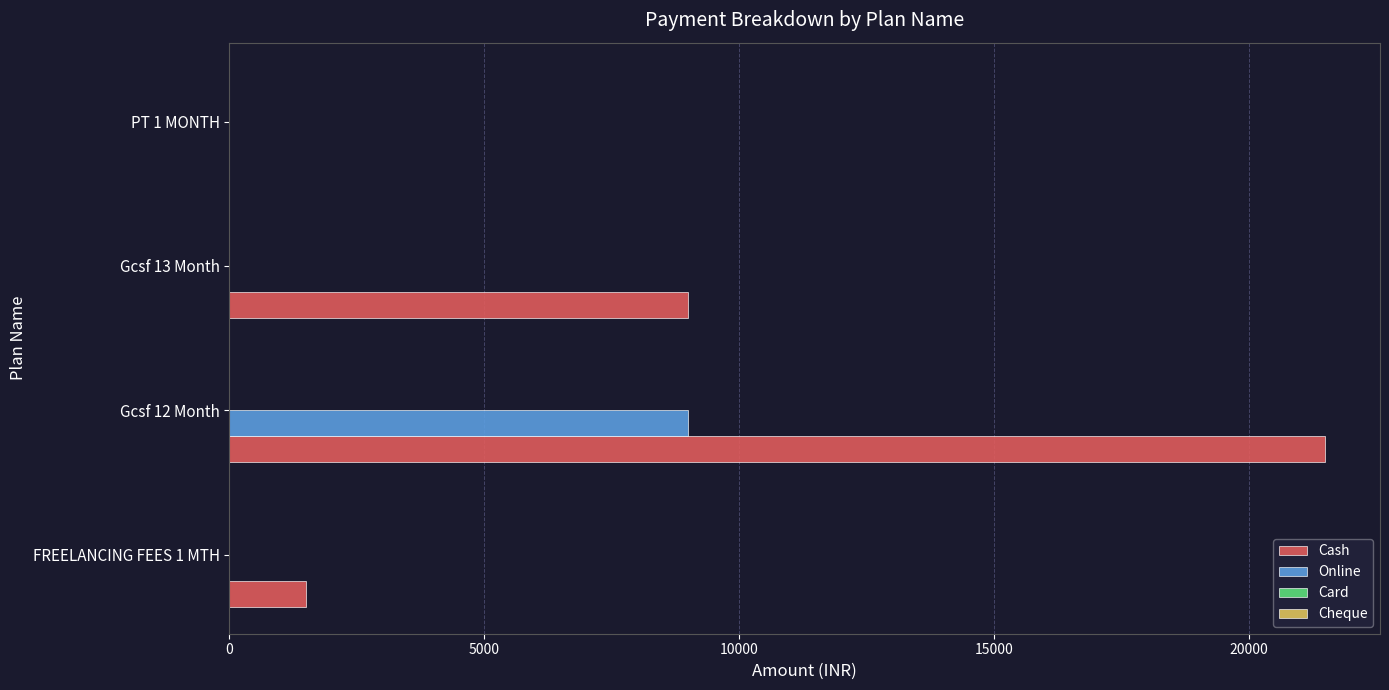

Where is Cash nearest to the value 10750?

Gcsf 13 Month